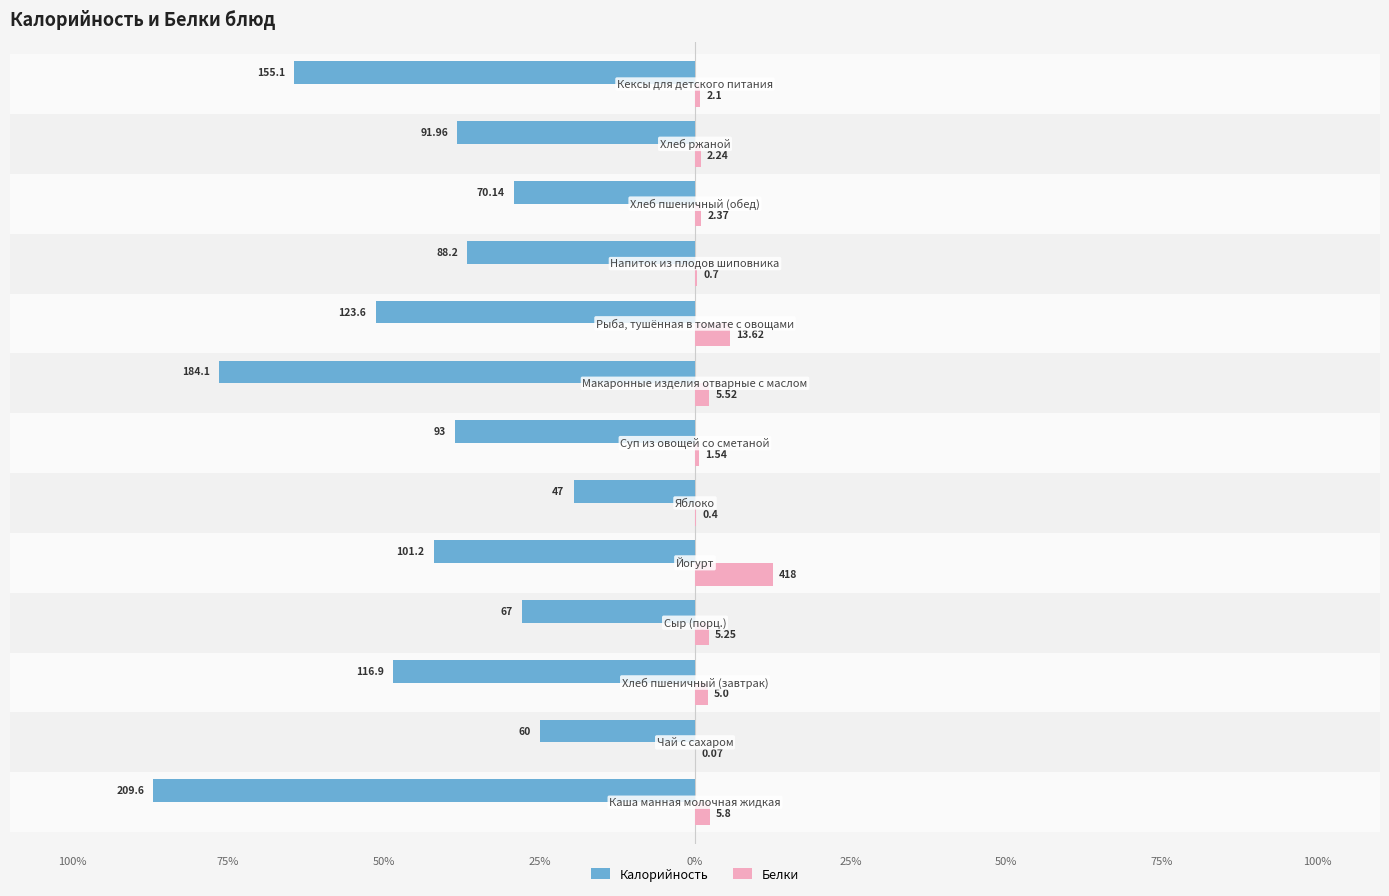

What are all the series names shown in the legend?

Калорийность, Белки